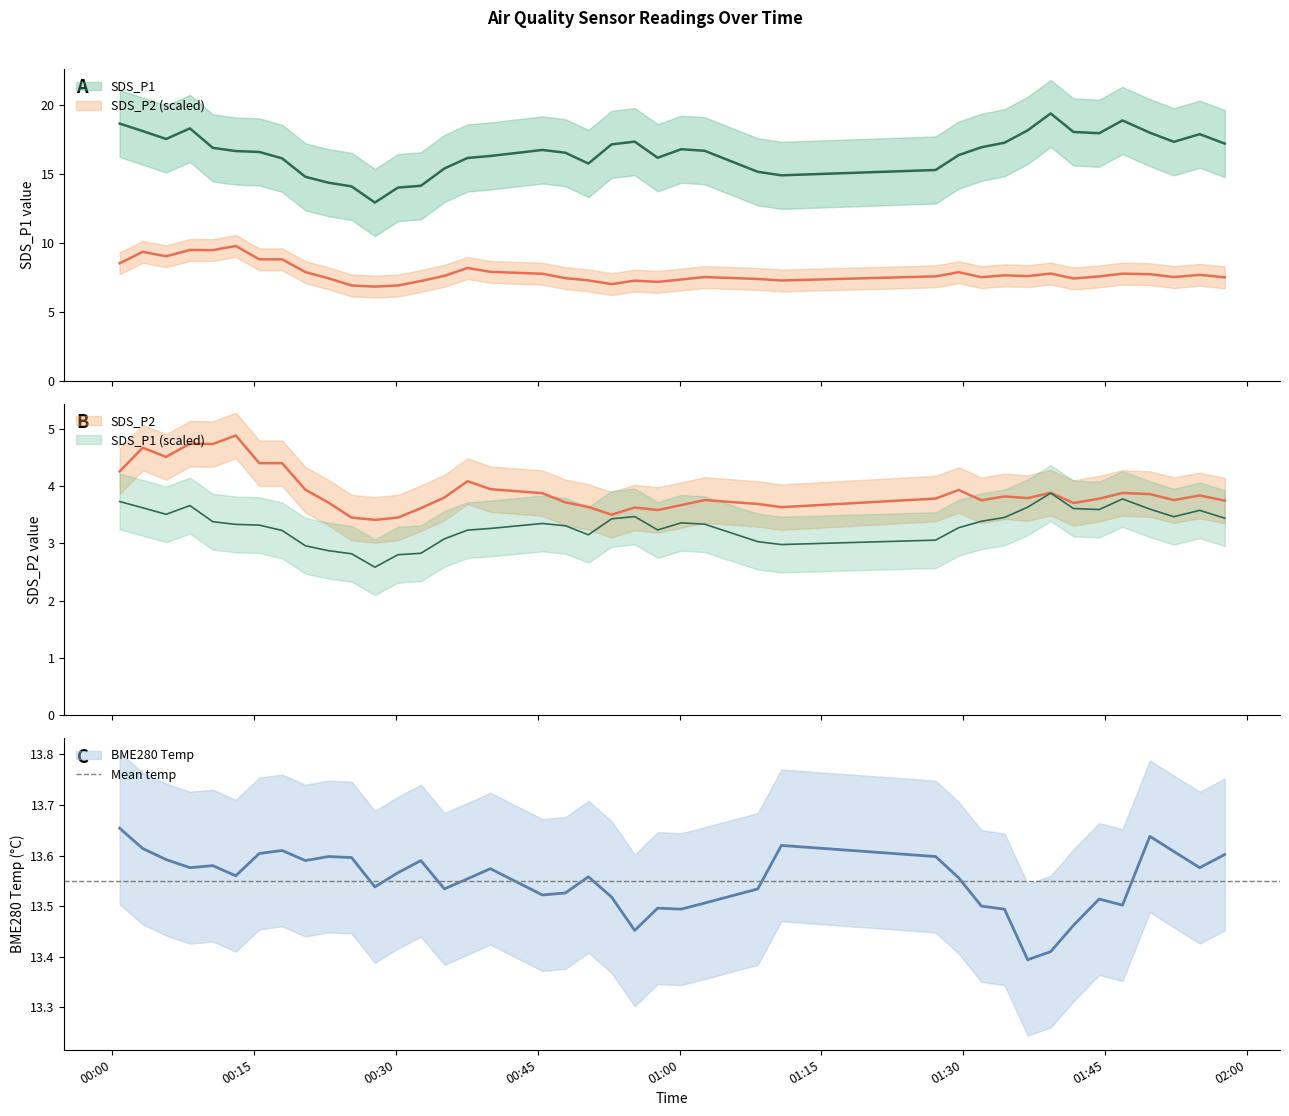

At how many categories does at least one series exceed 11?

40